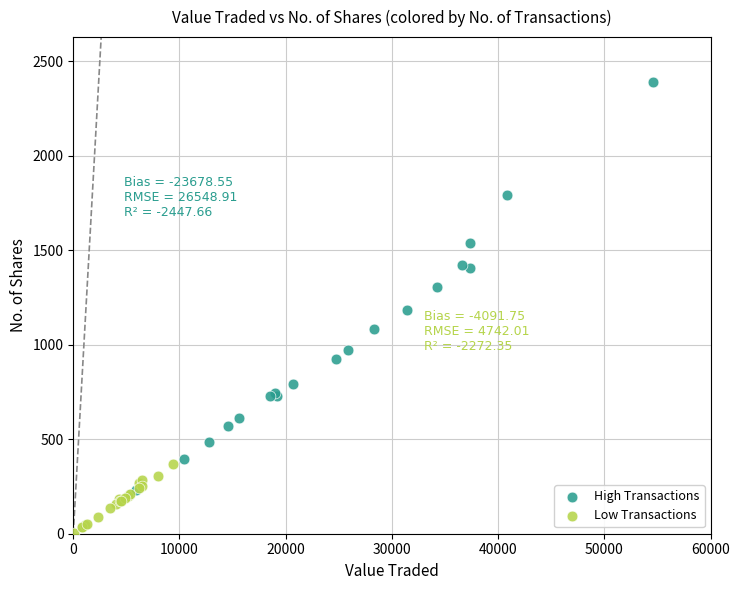

Which series contains the lowest Y value?

Low Transactions